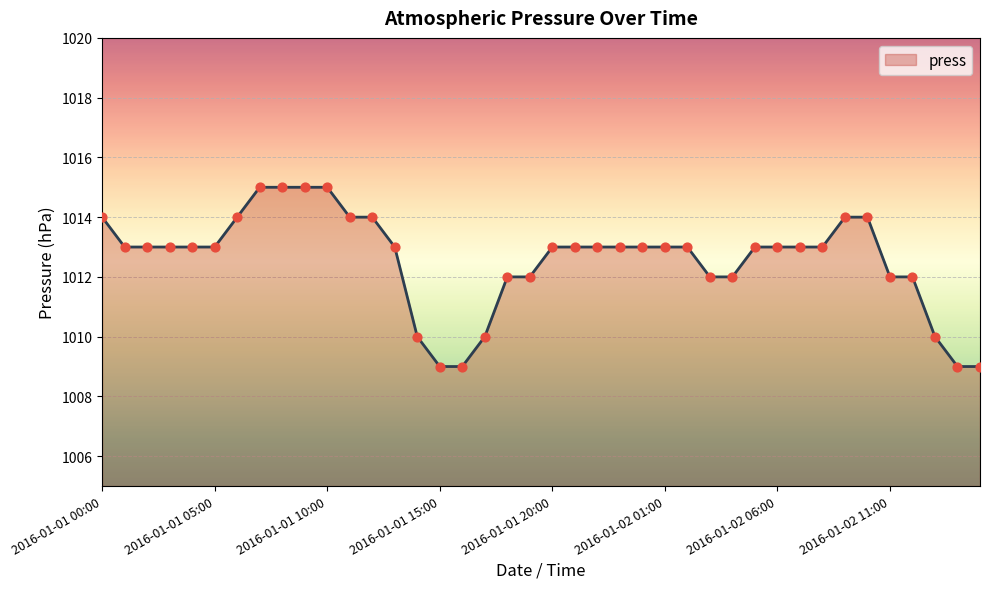

What is the smallest value displayed?

1009